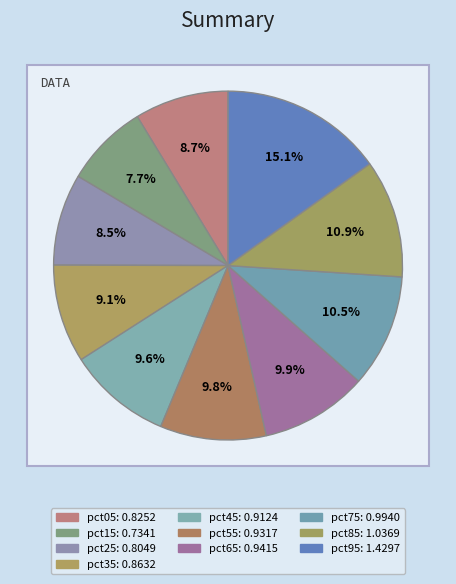

To the nearest percent, what is the difference between the largest and smallest slice percentages?

7%